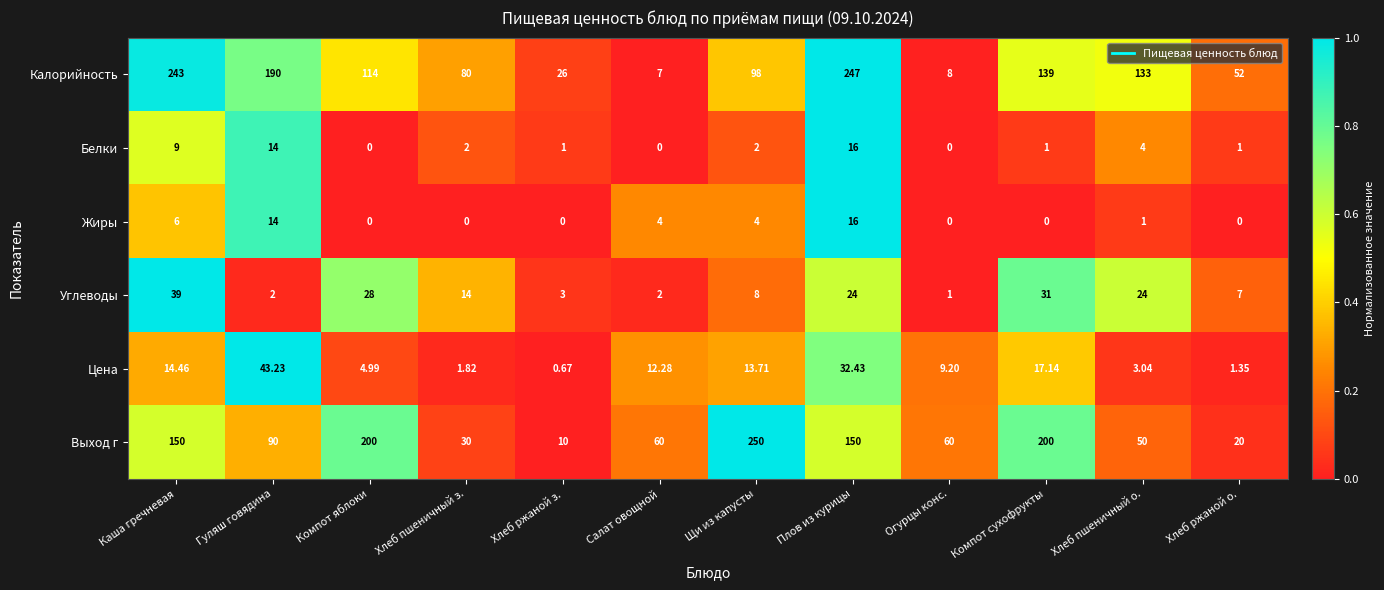

At which category is the sum across all series the highest?

Плов из курицы